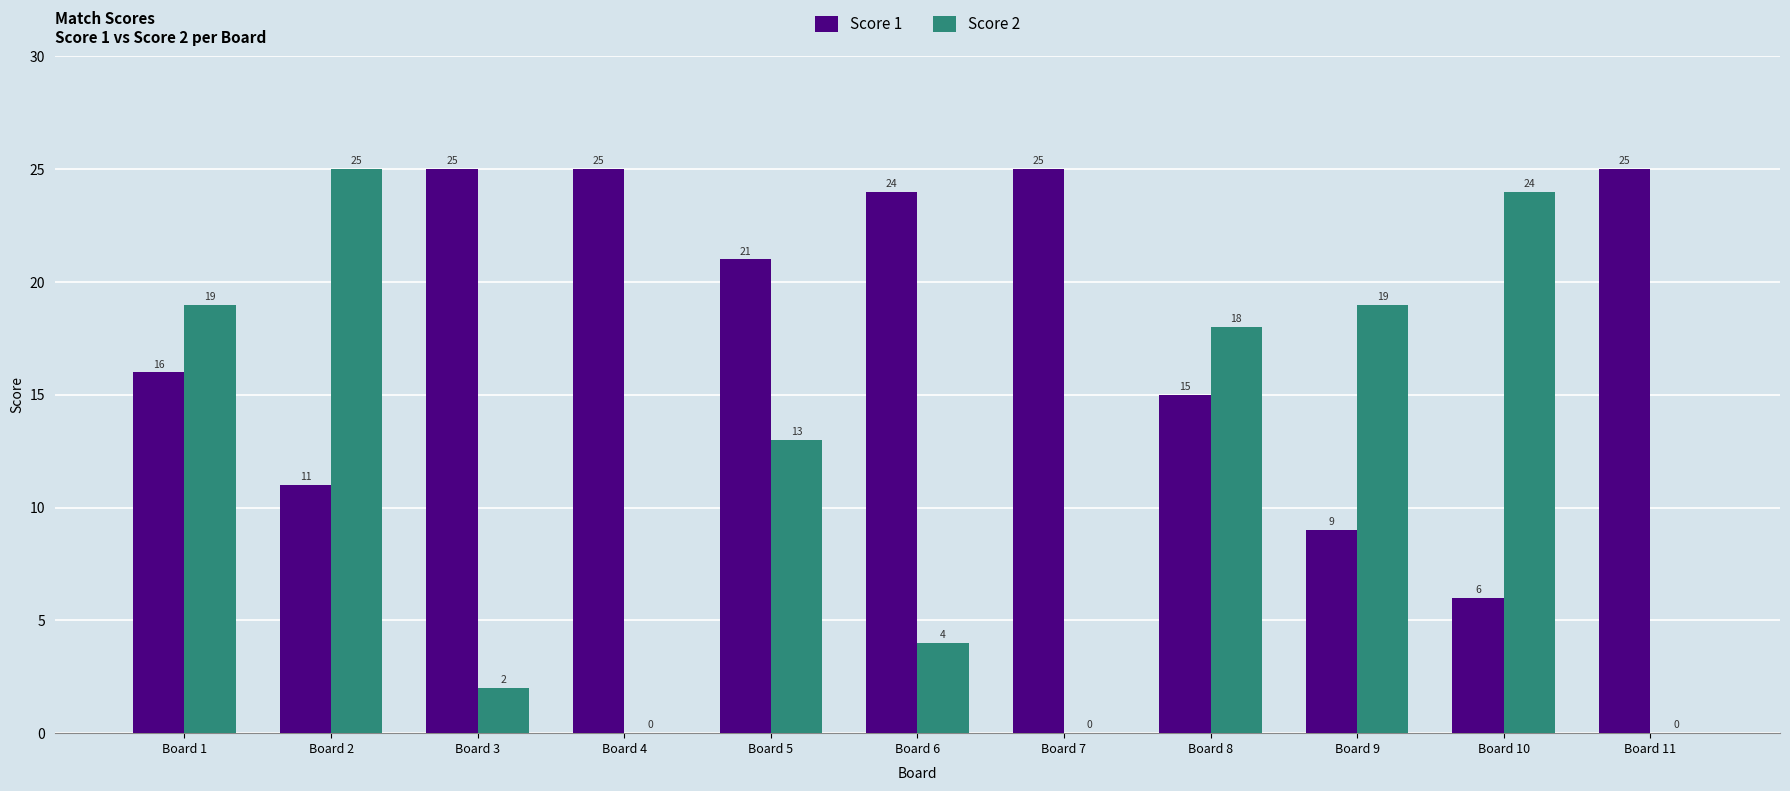

How many groups of bars are there?

11